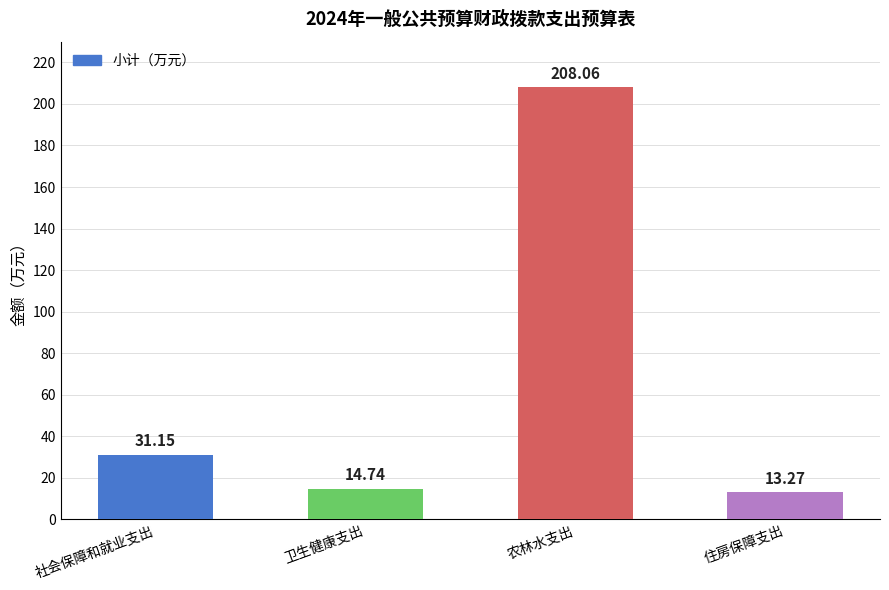

What is the difference between the values at 卫生健康支出 and 社会保障和就业支出?

16.4